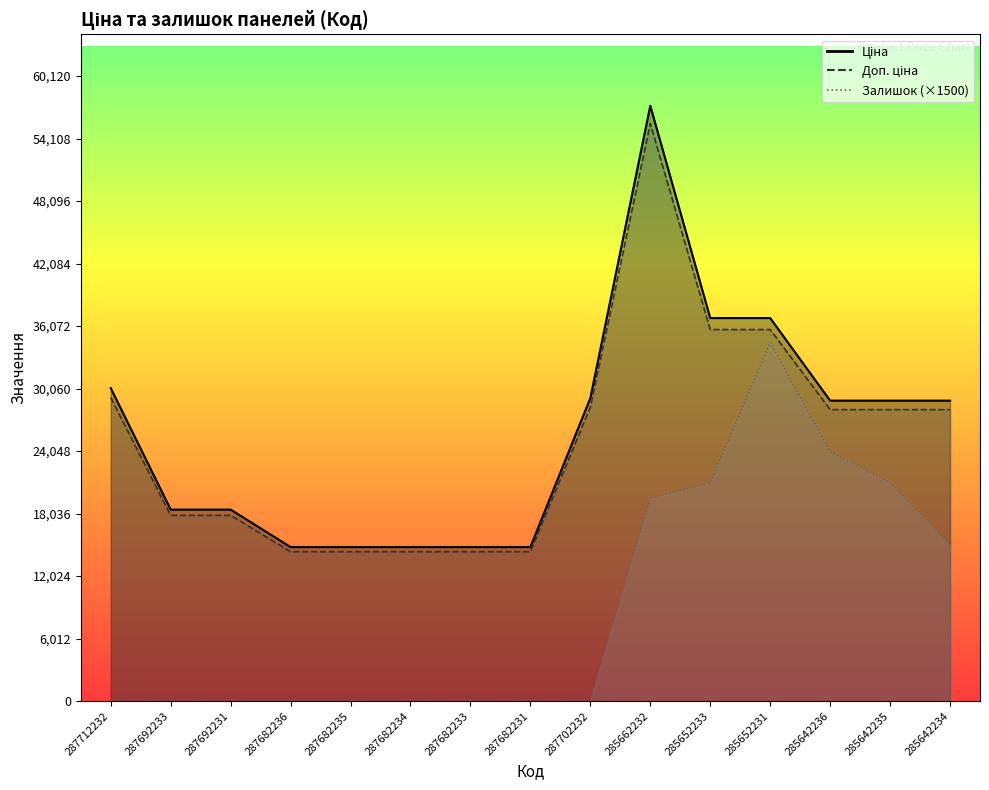

What is the sum of all Залишок values?

135000.0